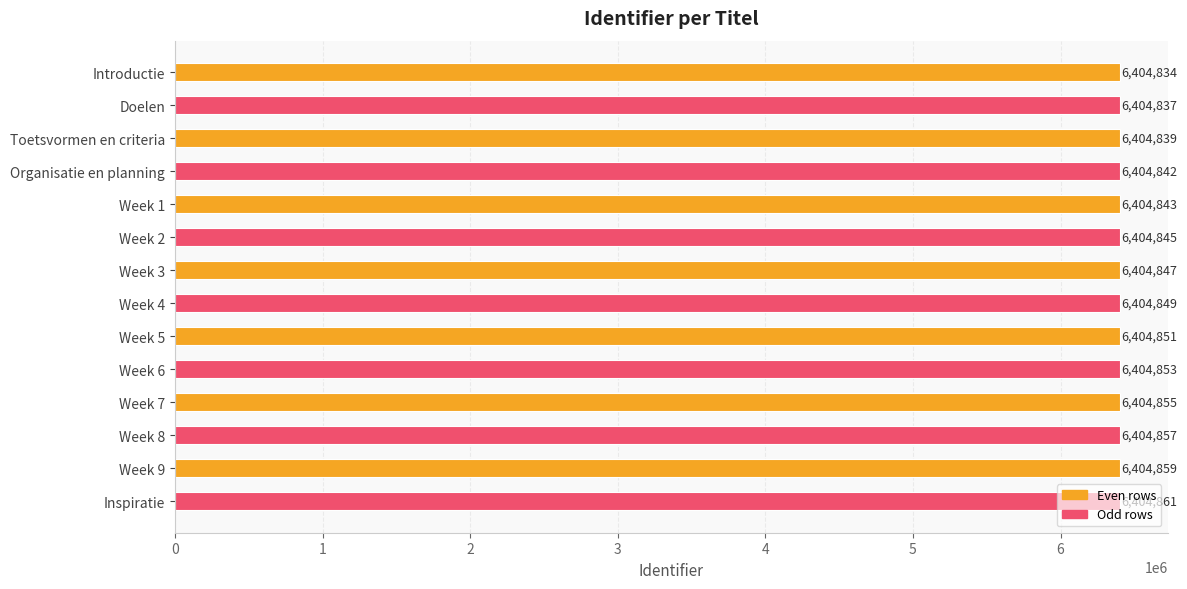

What is the maximum value shown in the chart?

6404861